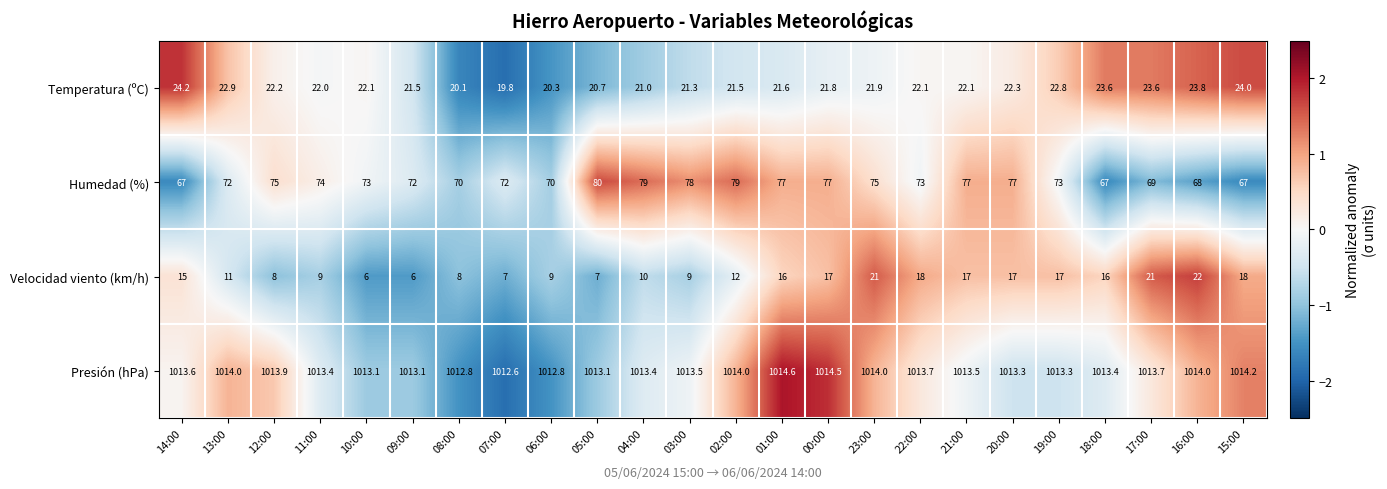

What is the difference between the highest and lowest values at 16:00?

992.0